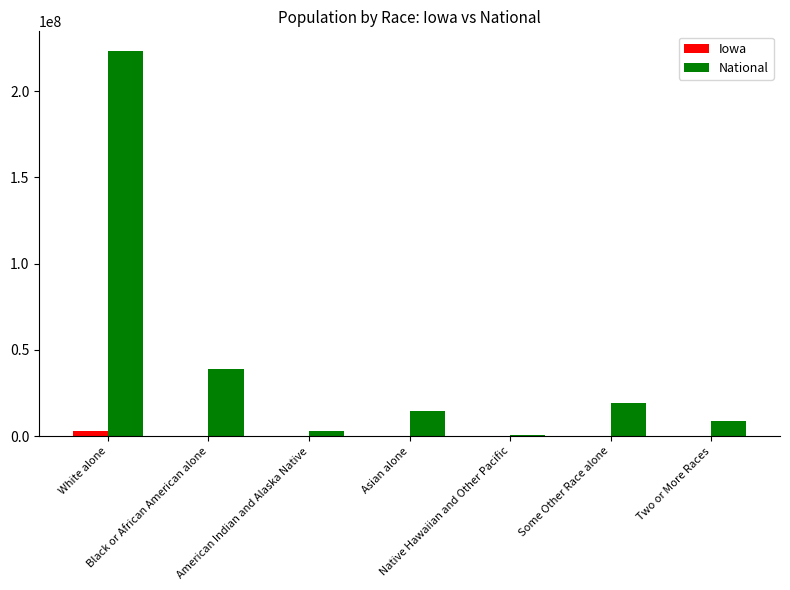

What is the average value of the Iowa series?

422466